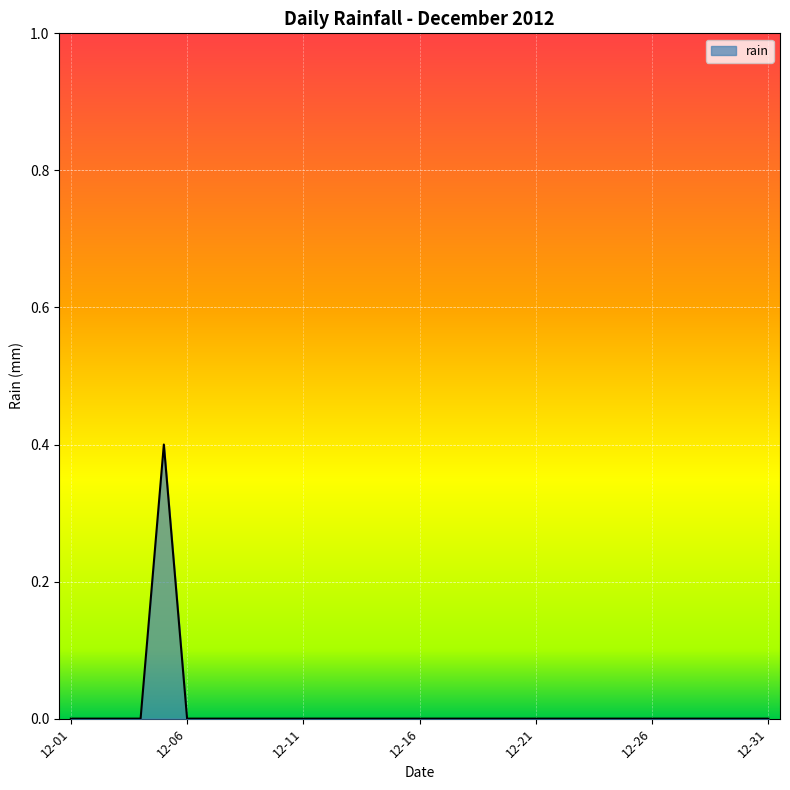

Count the values in the range 0 to 1.

31